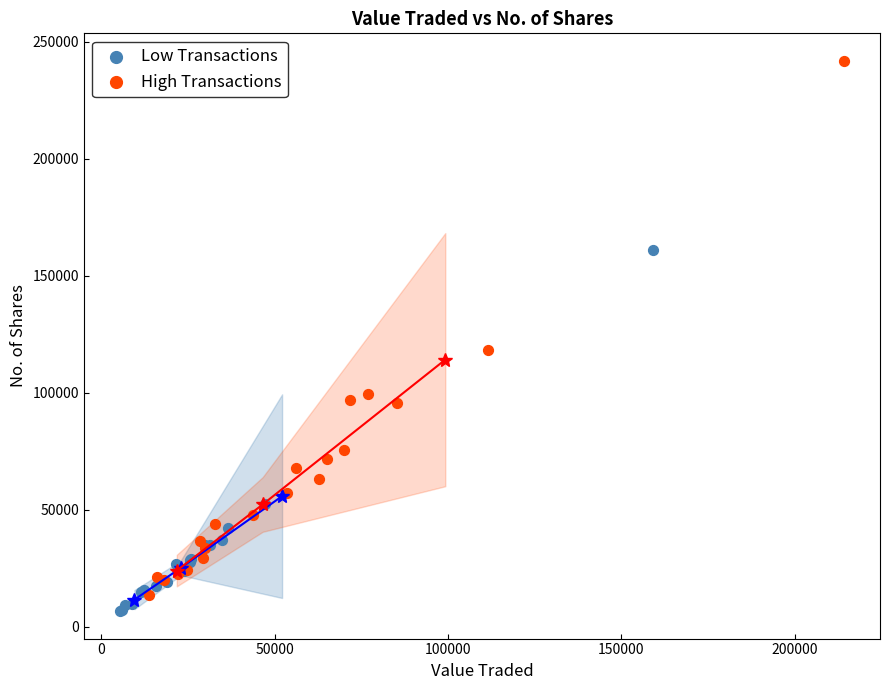

Which series contains the highest Y value?

High Transactions